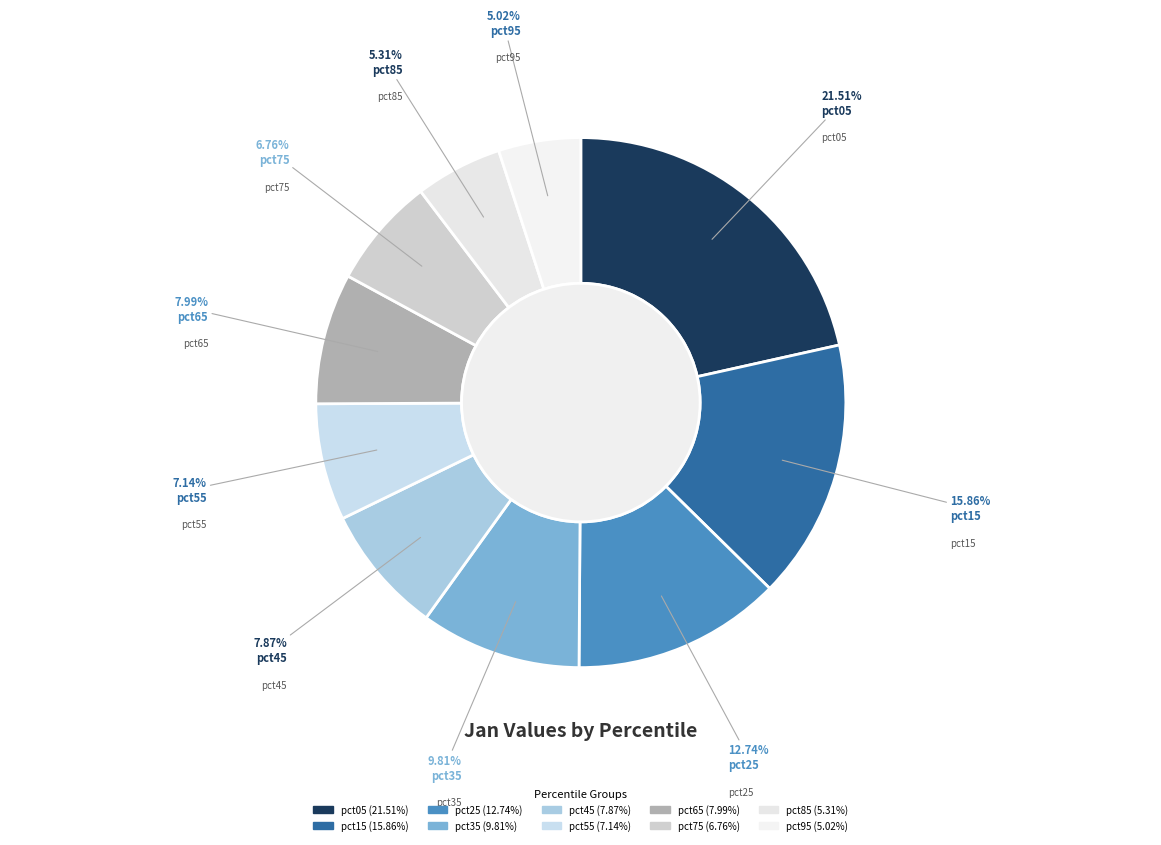

Does pct35 represent more than half of the total?

No